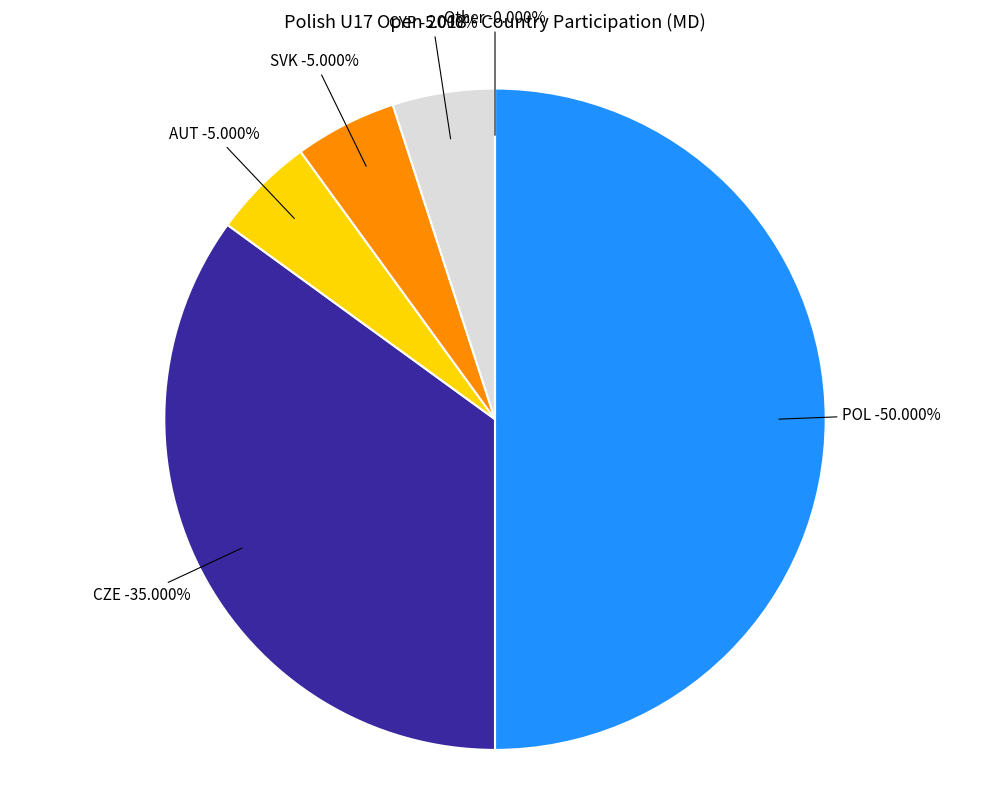

Rank the categories by value from lowest to highest.

Other, CYP, SVK, AUT, CZE, POL